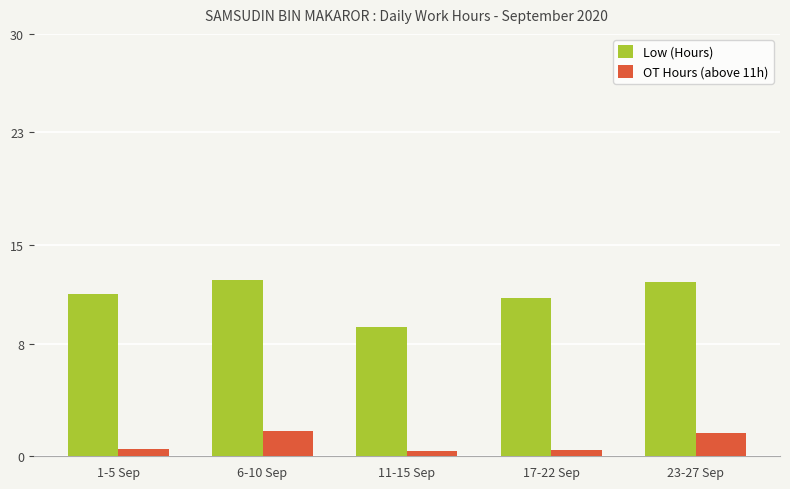

What is the label of the 4th bar from the right?

6-10 Sep